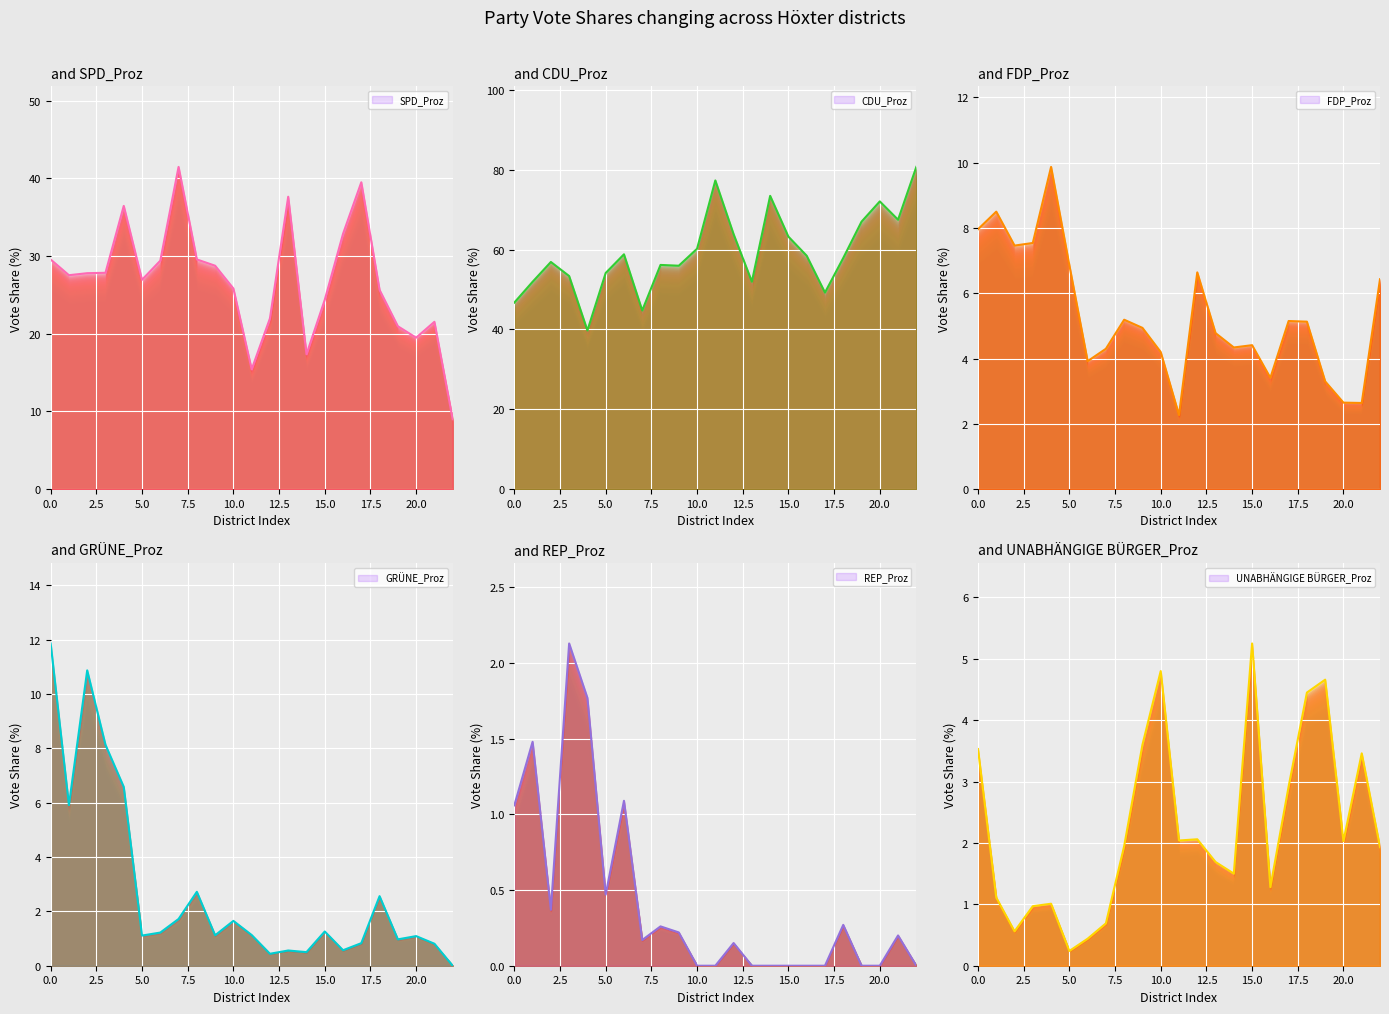

The GRÜNE_Proz series shows 8.8 at 2.5. True or false?

False